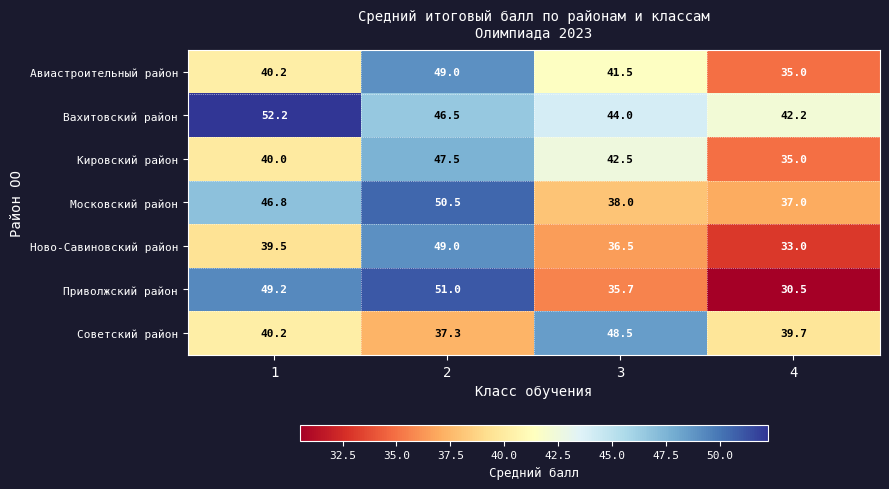

What is the difference between the highest and lowest values at 4?

11.7